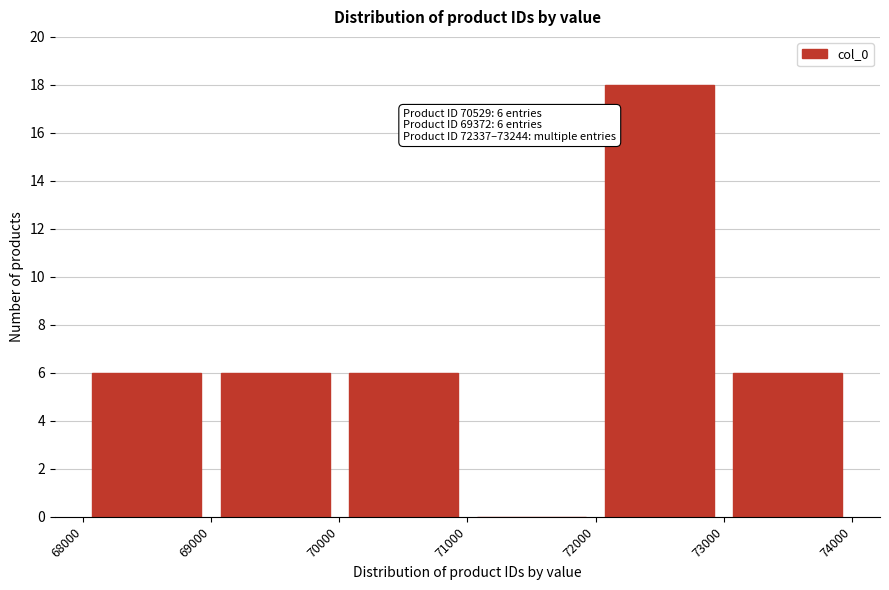

Which range on the x-axis has the tallest bar?

72000 to 73000